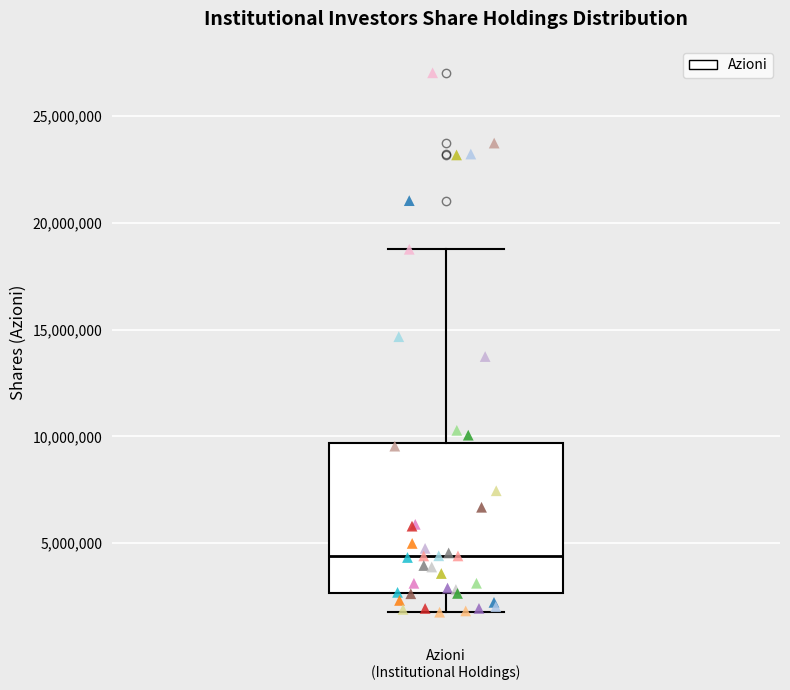

Where is the upper edge of the box for Azioni (Institutional Holdings) on the y-axis? The values are not printed on the chart, so give them approximately, as read against the axis.

9500000